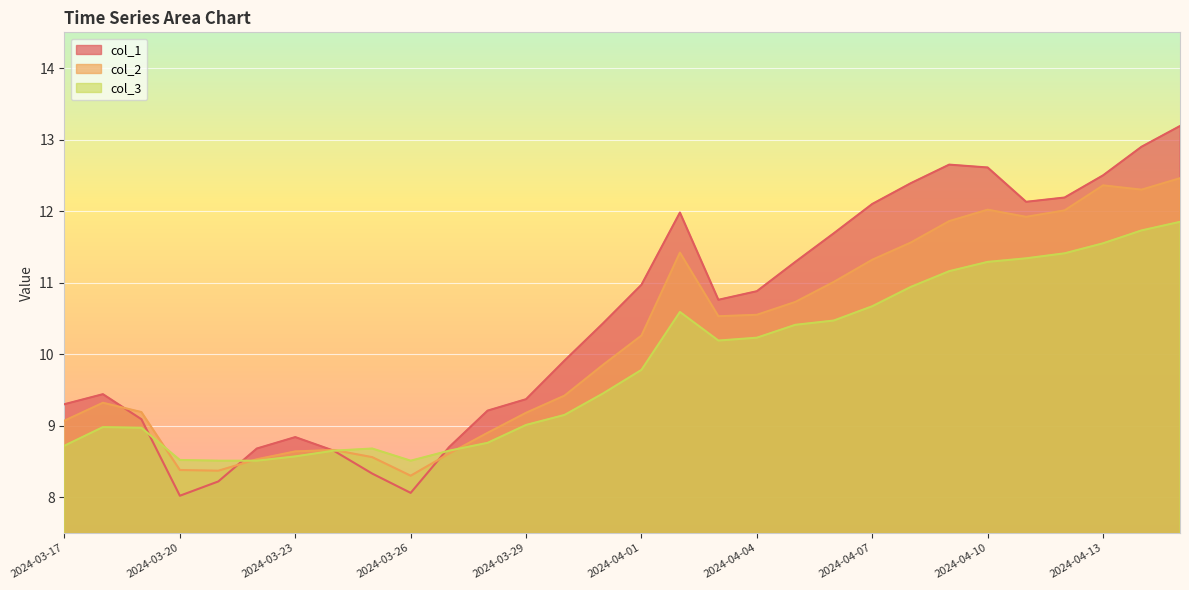

Reading left to right, extract all data points from this chart.

col_1: 9.3	9.4	9.1	8.0	8.2	8.7	8.8	8.7	8.3	8.1	8.7	9.2	9.4	9.9	10.4	11.0	12.0	10.8	10.9	11.3	11.7	12.1	12.4	12.7	12.6	12.1	12.2	12.5	12.9	13.2
col_2: 9.1	9.3	9.2	8.4	8.4	8.5	8.6	8.7	8.6	8.3	8.6	8.9	9.2	9.4	9.8	10.3	11.4	10.5	10.6	10.7	11.0	11.3	11.6	11.9	12.0	11.9	12.0	12.4	12.3	12.5
col_3: 8.7	9.0	9.0	8.5	8.5	8.5	8.6	8.7	8.7	8.5	8.7	8.8	9.0	9.2	9.4	9.8	10.6	10.2	10.2	10.4	10.5	10.7	10.9	11.2	11.3	11.3	11.4	11.6	11.7	11.8